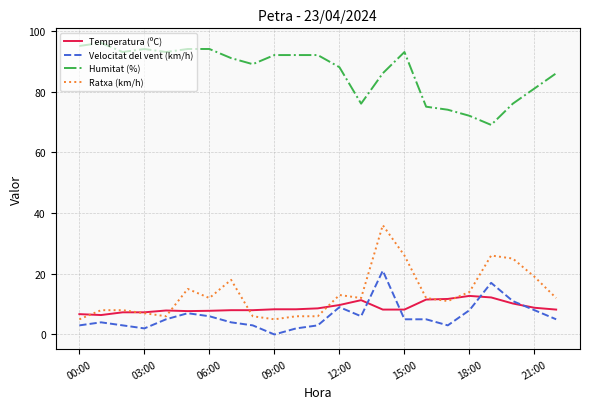

True or false: Velocitat del vent (km/h) has more than 0 points higher than both neighbors.

True